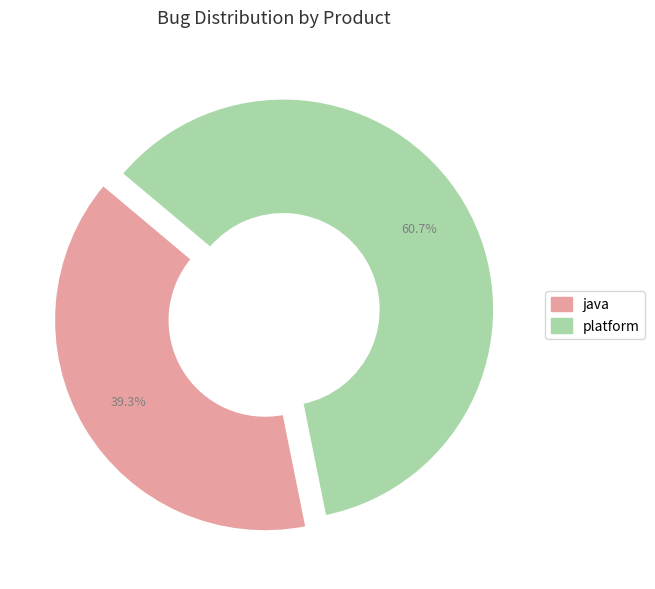

To the nearest percent, what is the combined percentage of java and platform?

100%